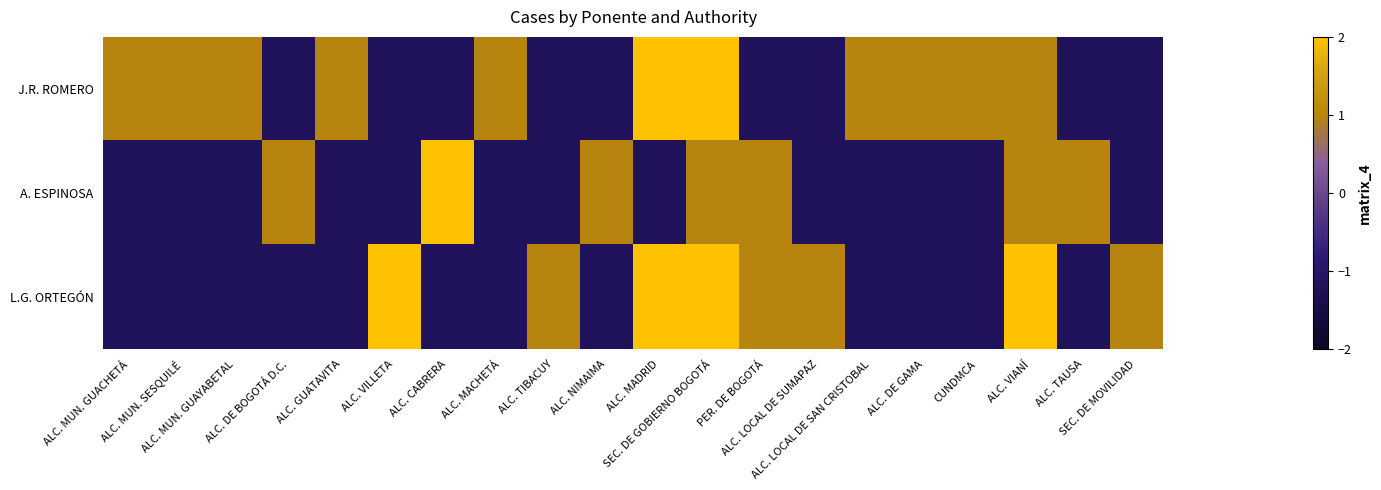

Which series has the widest spread of values?

J.R. ROMERO